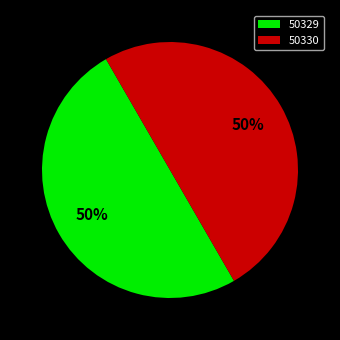

Is the sum of 50329 and 50330 greater than half?

Yes